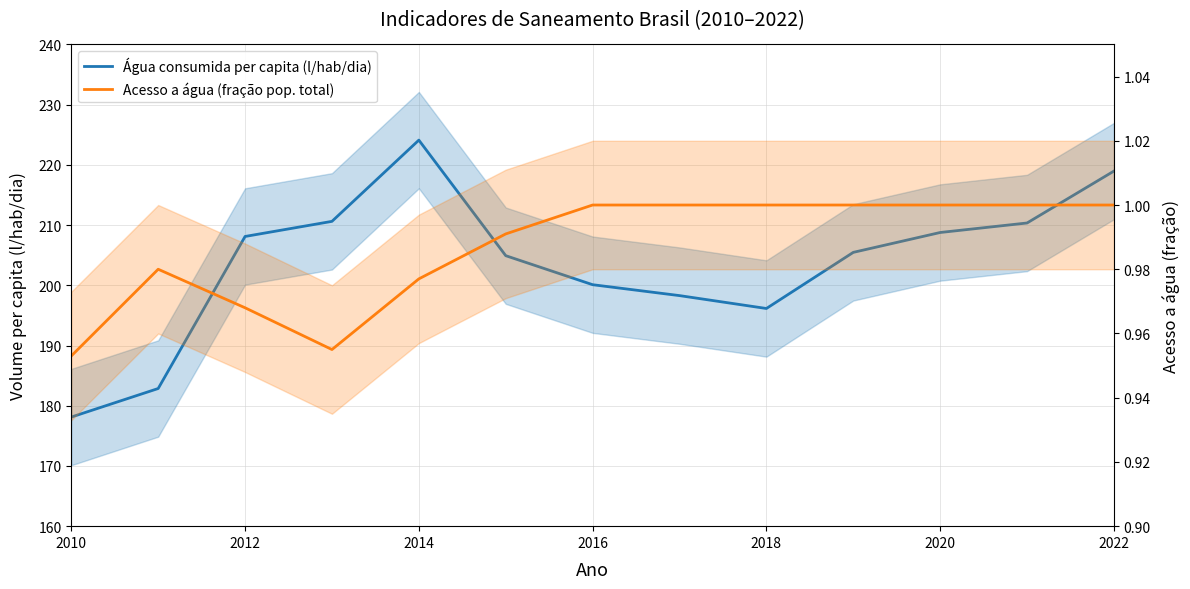

Is the value of Acesso a água (fração pop. total) at 2014 greater than the value of Água consumida per capita (l/hab/dia) at 2020?

No